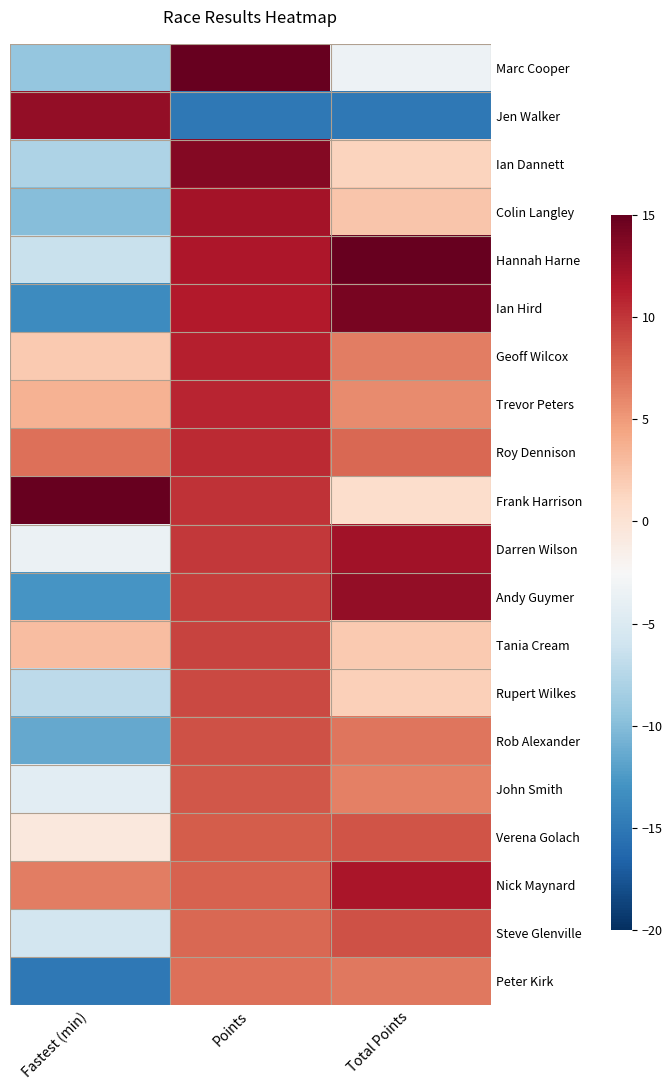

Count the number of data series in this chart.

20